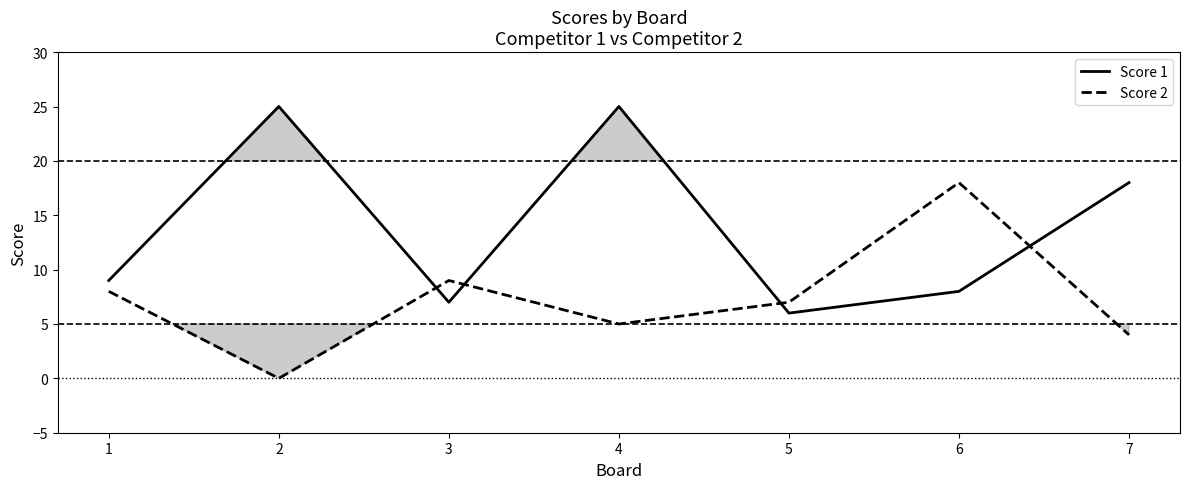

How many data points in Score 1 are less than 9?

3